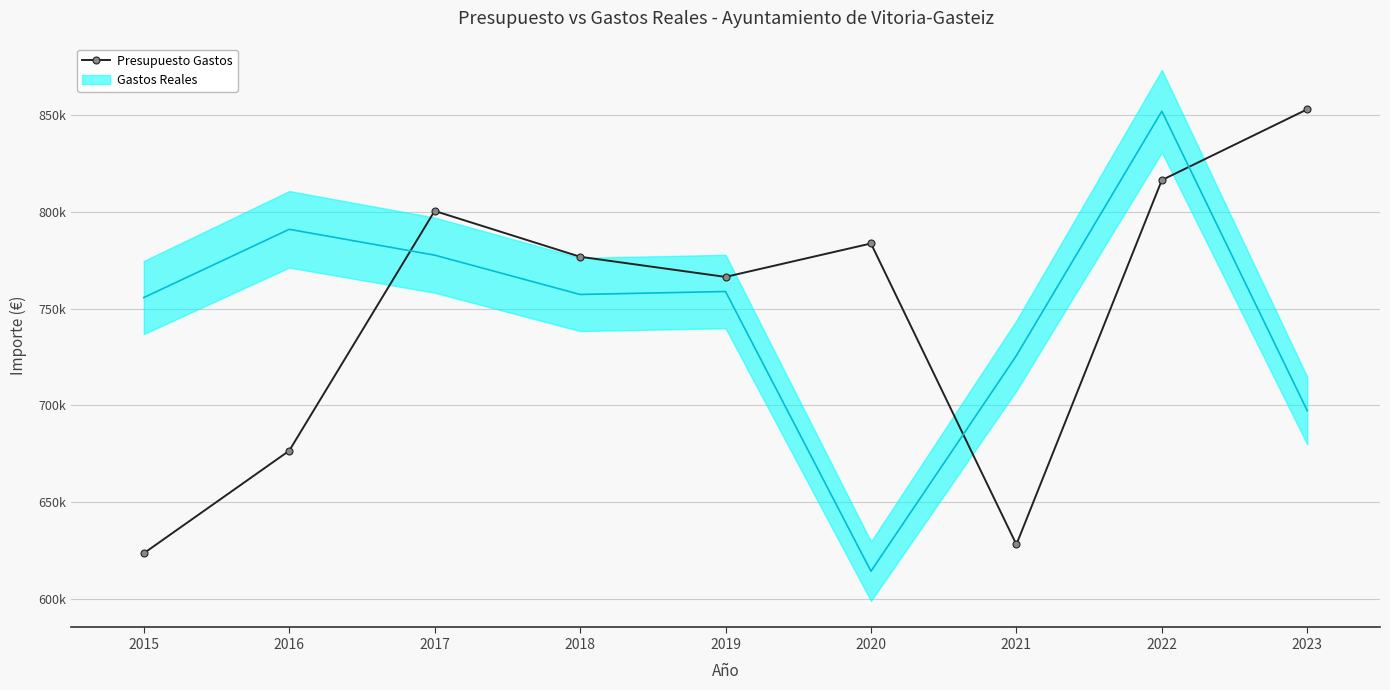

The chart shows a value of 1113049.8 at 2015. True or false?

False